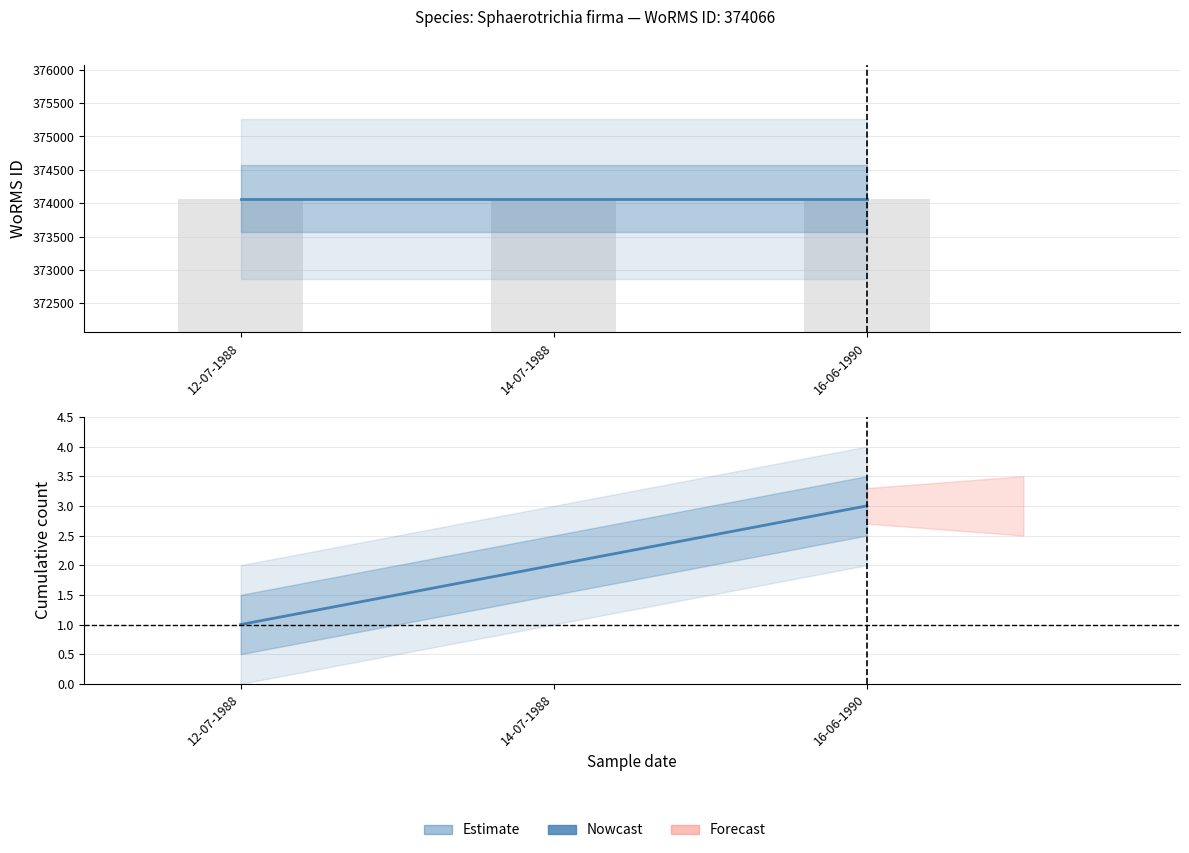

The value of WoRMS ID (Nowcast) at 14-07-1988 is 245906. True or false?

False